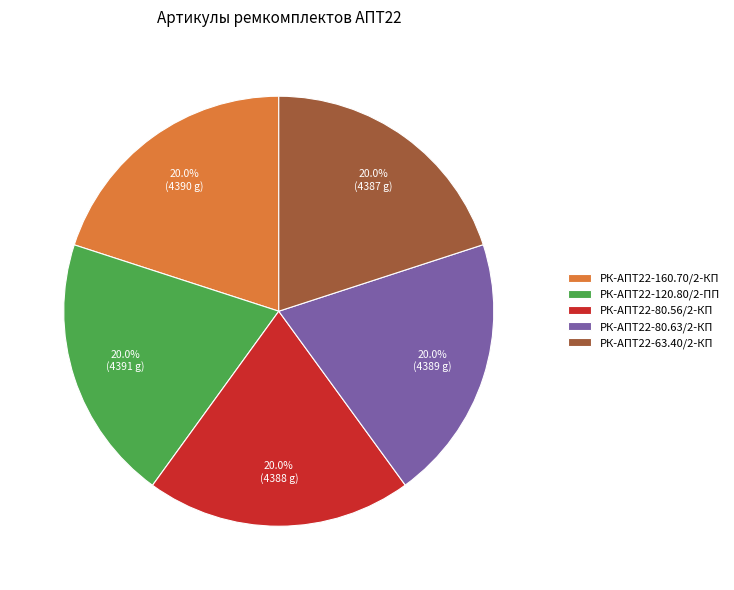

Does any single category account for the majority?

No